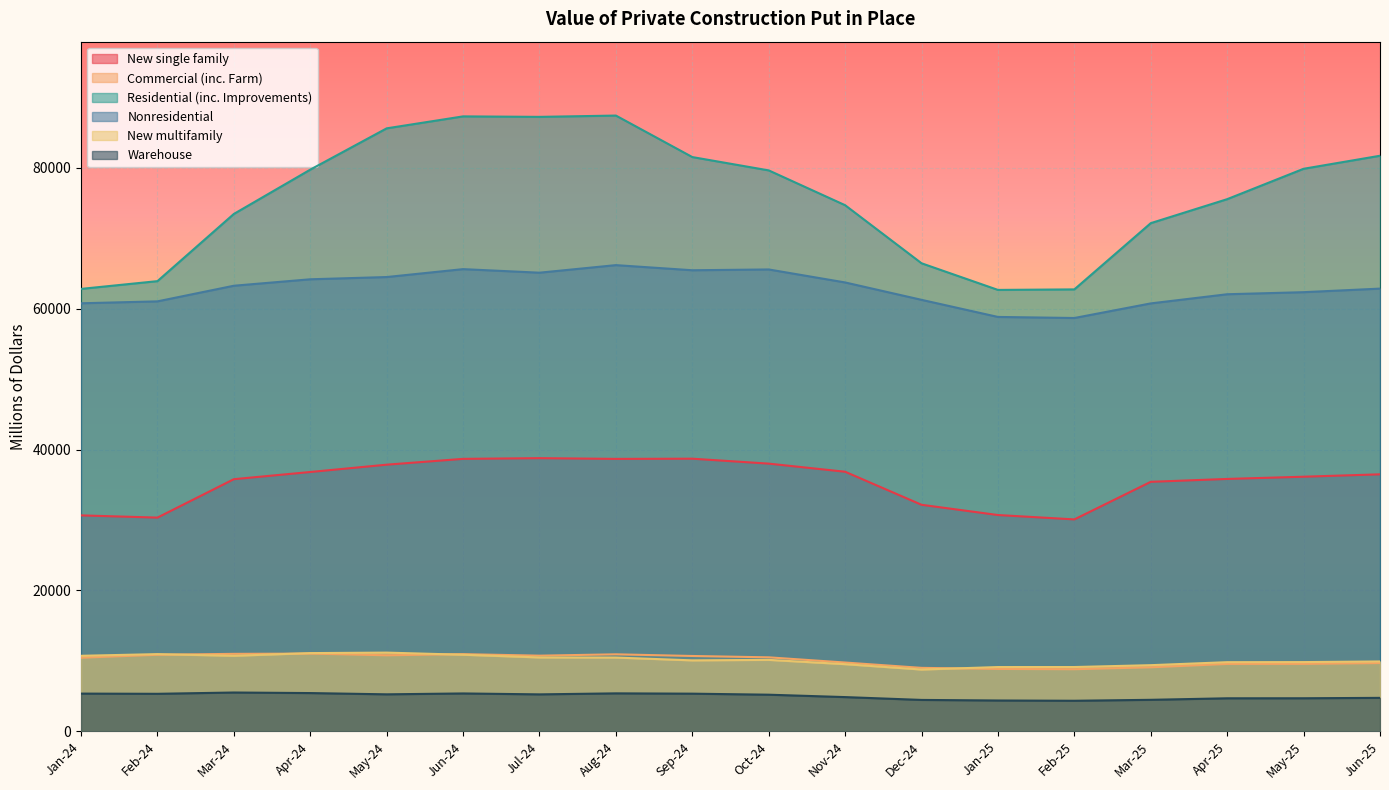

Reading left to right, what are all the values shown in this chart?

New single family: Jun-25=36481	May-25=36142	Apr-25=35826	Mar-25=35418	Feb-25=30085	Jan-25=30705	Dec-24=32159	Nov-24=36848	Oct-24=38000	Sep-24=38700	Aug-24=38673	Jul-24=38775	Jun-24=38676	May-24=37851	Apr-24=36812	Mar-24=35792	Feb-24=30340	Jan-24=30654
Commercial (inc. Farm): Jun-25=9700	May-25=9582	Apr-25=9575	Mar-25=9098	Feb-25=8825	Jan-25=8863	Dec-24=9015	Nov-24=9772	Oct-24=10510	Sep-24=10701	Aug-24=10938	Jul-24=10746	Jun-24=10962	May-24=10800	Apr-24=11040	Mar-24=11003	Feb-24=10874	Jan-24=10454
Residential (inc. Improvements): Jun-25=81693	May-25=79844	Apr-25=75532	Mar-25=72128	Feb-25=62727	Jan-25=62652	Dec-24=66433	Nov-24=74674	Oct-24=79615	Sep-24=81506	Aug-24=87396	Jul-24=87211	Jun-24=87280	May-24=85582	Apr-24=79721	Mar-24=73435	Feb-24=63898	Jan-24=62796
Nonresidential: Jun-25=62838	May-25=62331	Apr-25=62038	Mar-25=60739	Feb-25=58667	Jan-25=58817	Dec-24=61245	Nov-24=63712	Oct-24=65556	Sep-24=65443	Aug-24=66171	Jul-24=65097	Jun-24=65602	May-24=64480	Apr-24=64161	Mar-24=63246	Feb-24=61027	Jan-24=60756
New multifamily: Jun-25=9924	May-25=9835	Apr-25=9822	Mar-25=9397	Feb-25=9133	Jan-25=9130	Dec-24=8779	Nov-24=9541	Oct-24=10149	Sep-24=10079	Aug-24=10479	Jul-24=10495	Jun-24=10880	May-24=11179	Apr-24=11111	Mar-24=10729	Feb-24=10965	Jan-24=10727
Warehouse: Jun-25=4758	May-25=4701	Apr-25=4696	Mar-25=4480	Feb-25=4346	Jan-25=4384	Dec-24=4465	Nov-24=4867	Oct-24=5207	Sep-24=5353	Aug-24=5397	Jul-24=5253	Jun-24=5384	May-24=5259	Apr-24=5438	Mar-24=5517	Feb-24=5333	Jan-24=5362